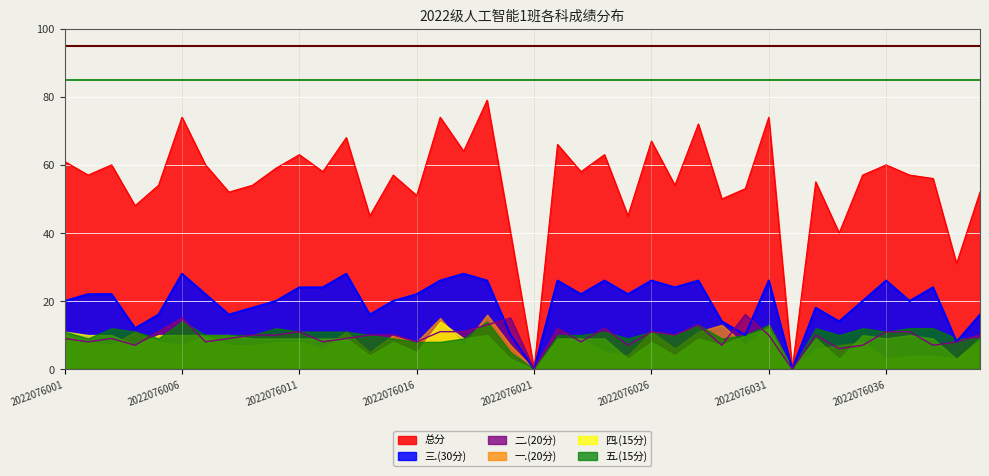

At which label is 二.(20分) closest to 8?

2022076002